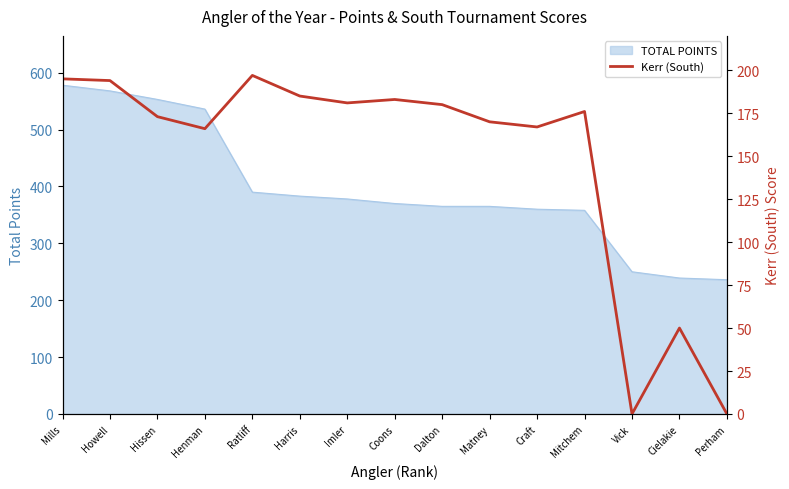

The value of TOTAL POINTS at Matney is 186. True or false?

False